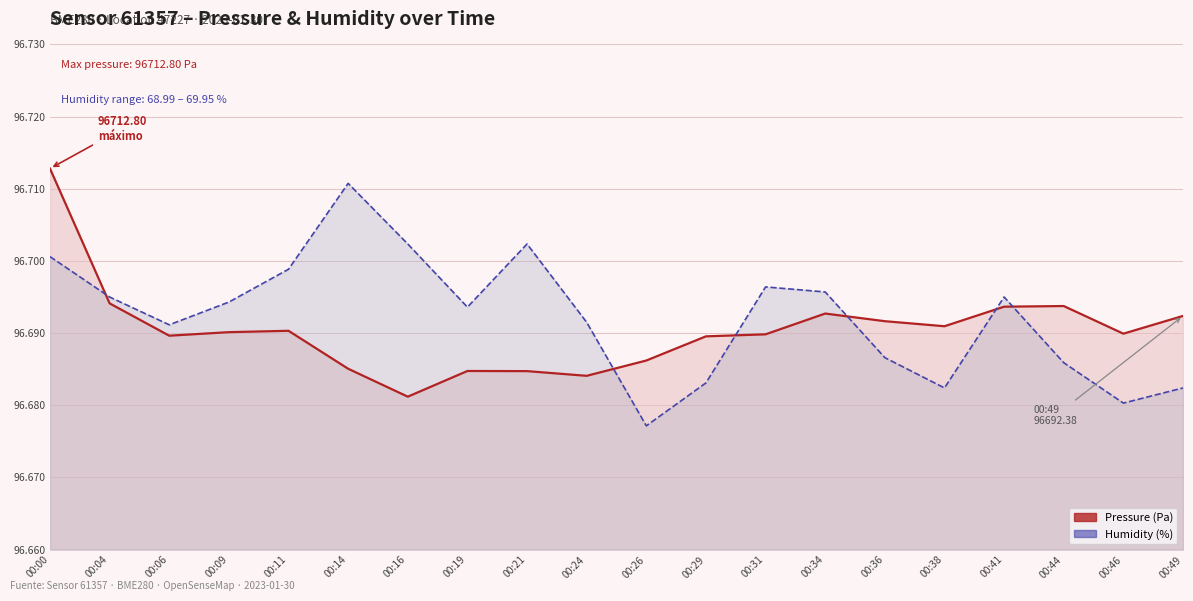

True or false: pressure and humidity (scaled) cross at least once.

True